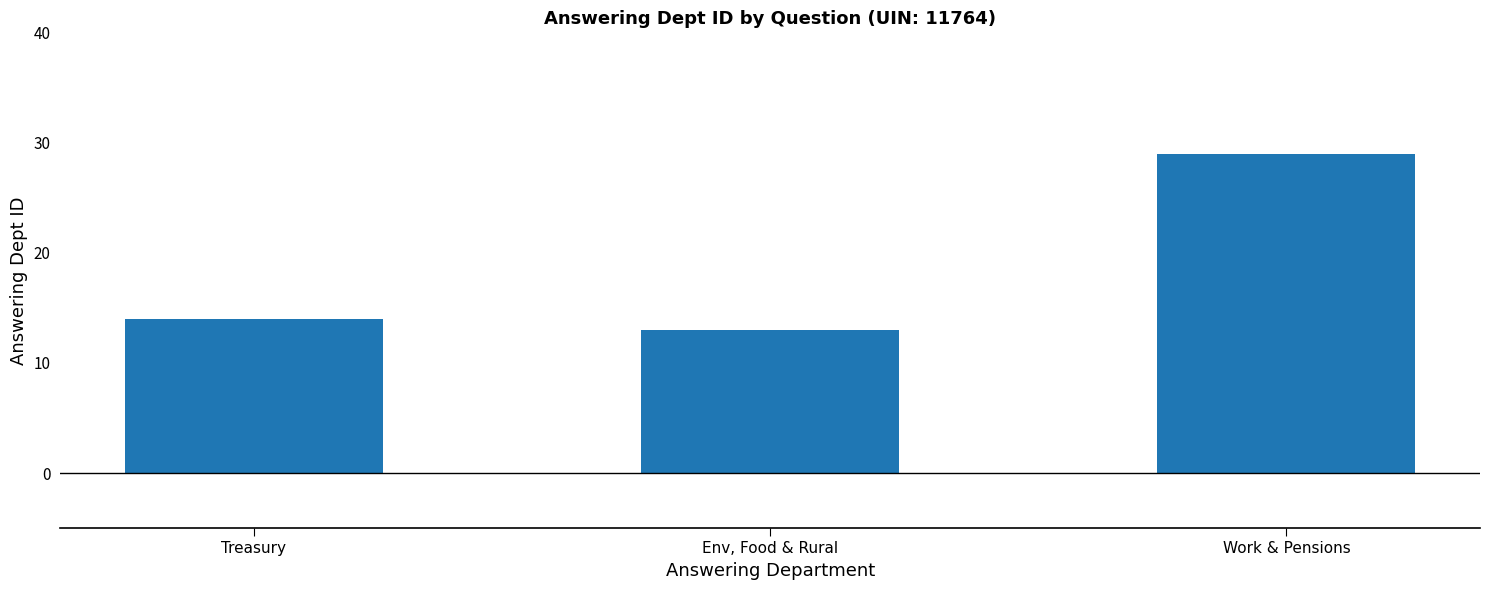

The value at Env, Food & Rural is 19. True or false?

False